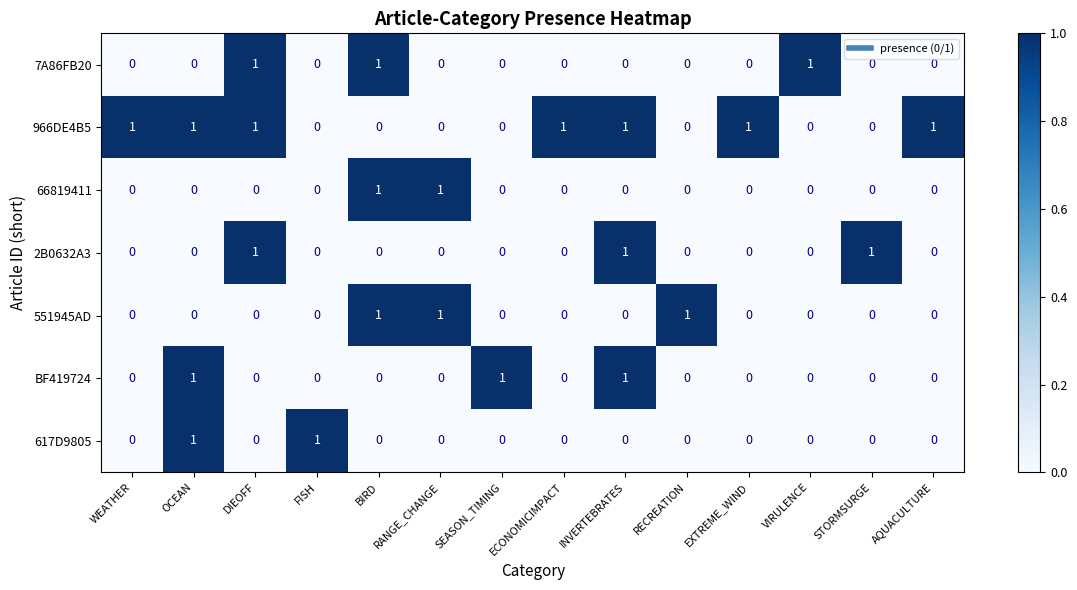

True or false: 617D9805 has a value of 1 at BIRD.

False